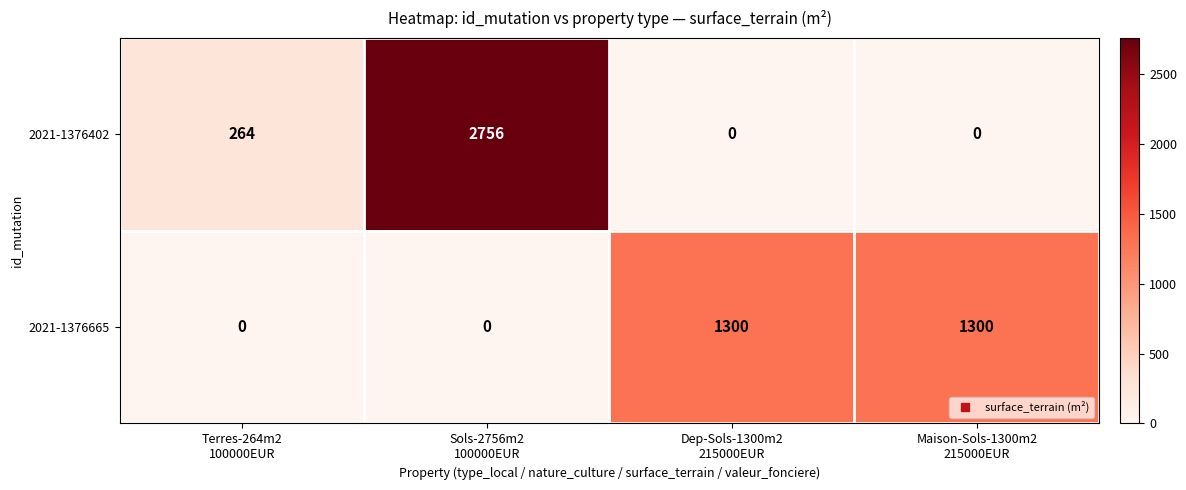

Reading left to right, extract all data points from this chart.

2021-1376402: 264	2756	0	0
2021-1376665: 0	0	1300	1300